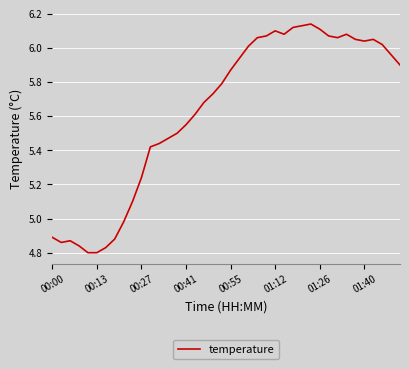

How many lines are shown in the chart?

1